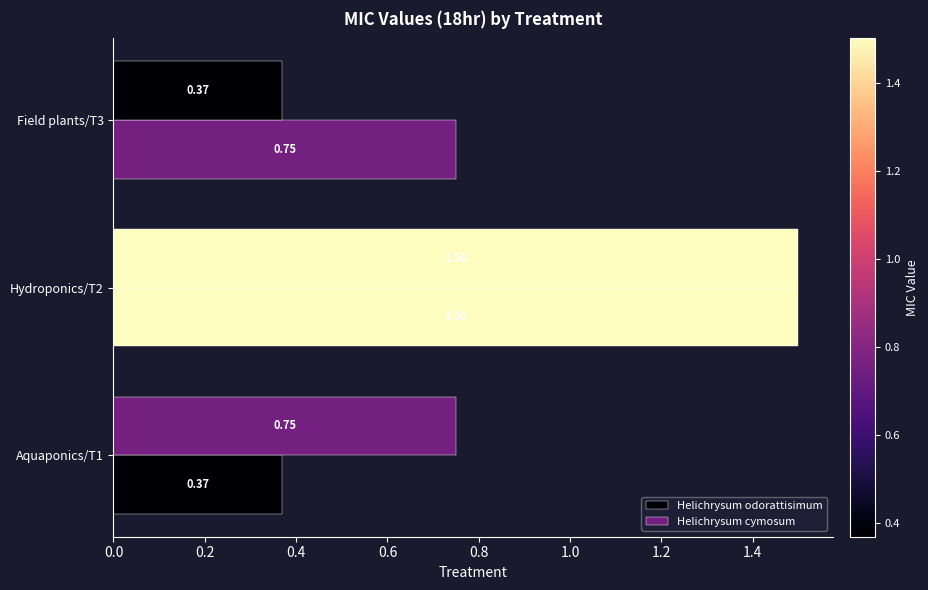

How many data points does each series have?

3